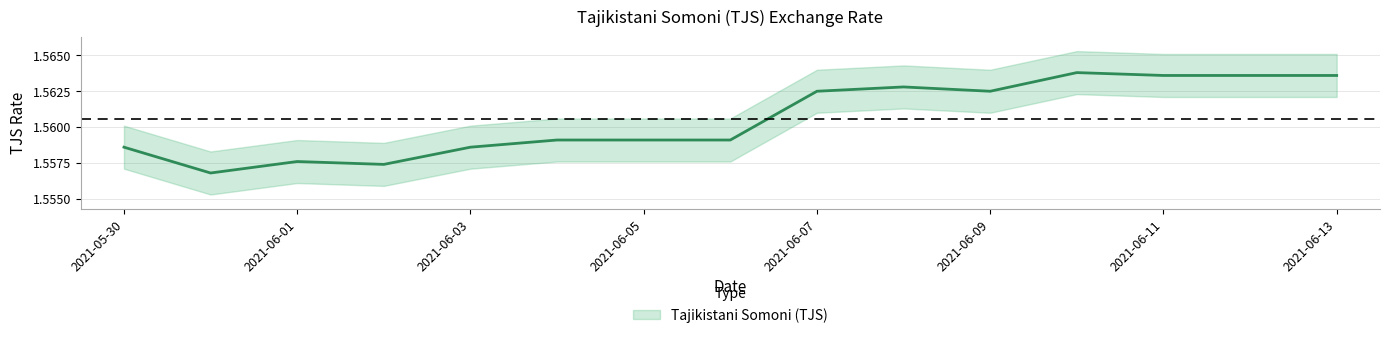

How many interior local peaks (higher than both neighbors) does the data have?

3